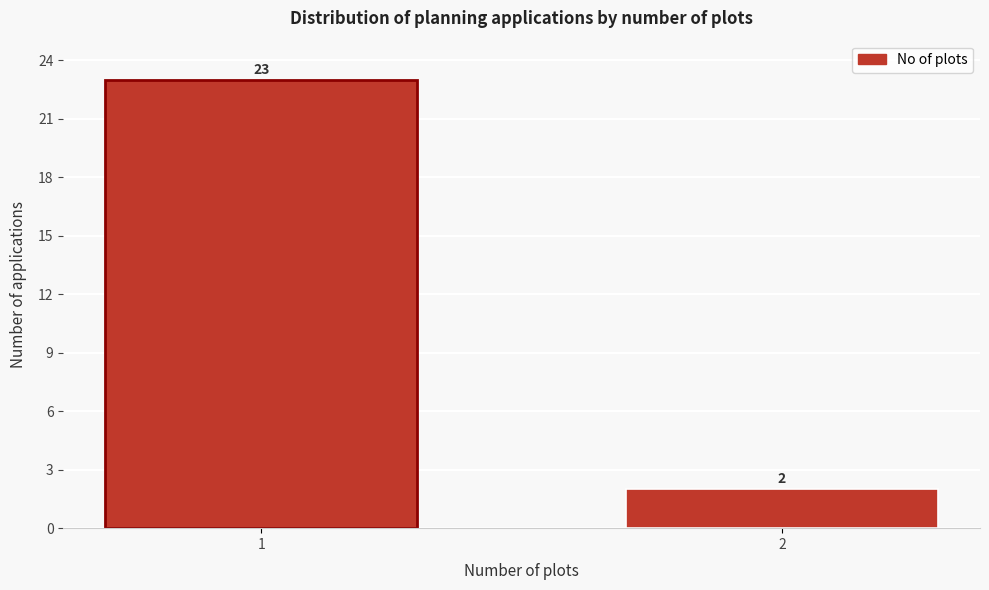

Reading left to right, what are all the values shown in this chart?

1=23	2=2